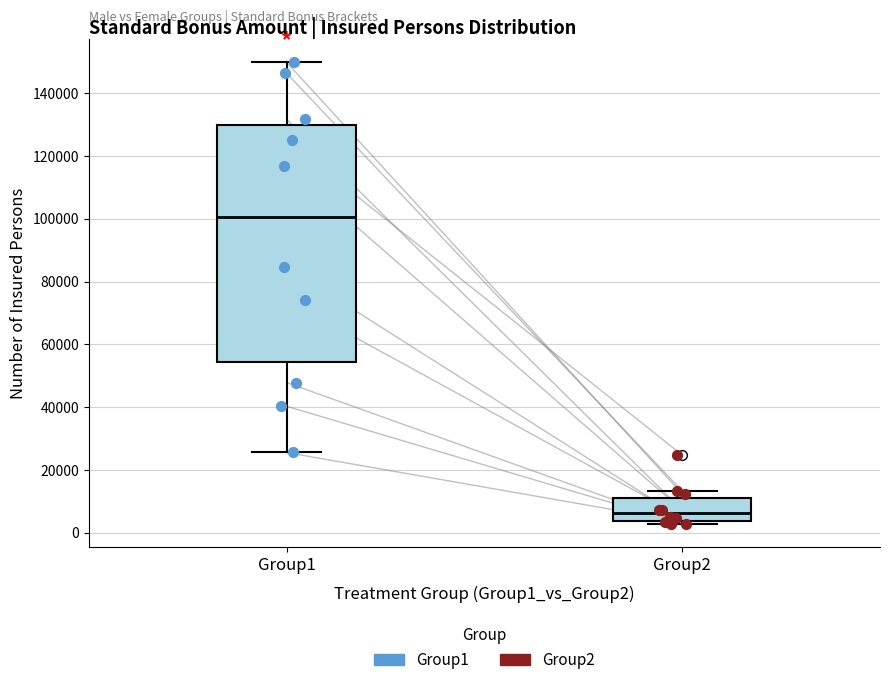

Reading left to right, transcribe this box plot: for each box, give where its median line is, the range the box spans, and where its two whiskers end, as read against the y-axis. The values are not printed on the chart, so give them approximately, as read against the axis.

Group1: median 100000, box 54000 to 130000, whiskers 26000 to 150000
Group2: median 6000, box 4000 to 12000, whiskers 2000 to 14000